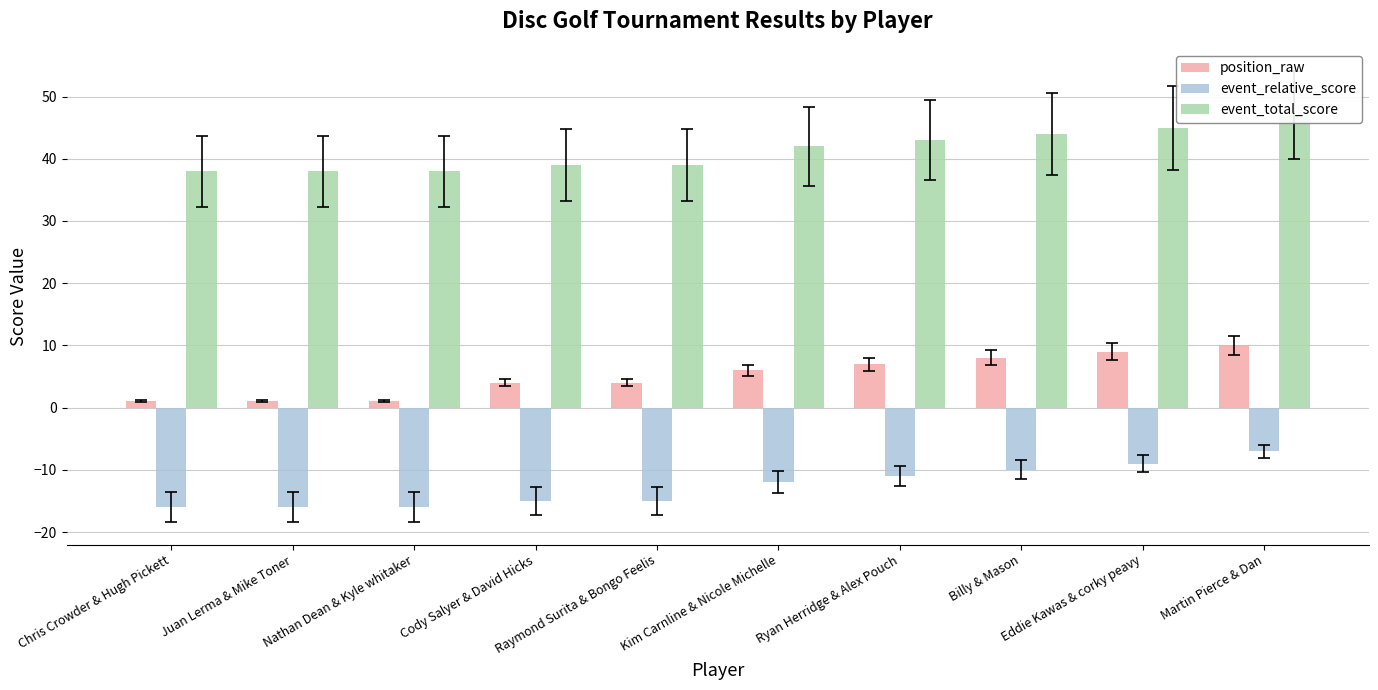

How many categories are shown in the chart?

10